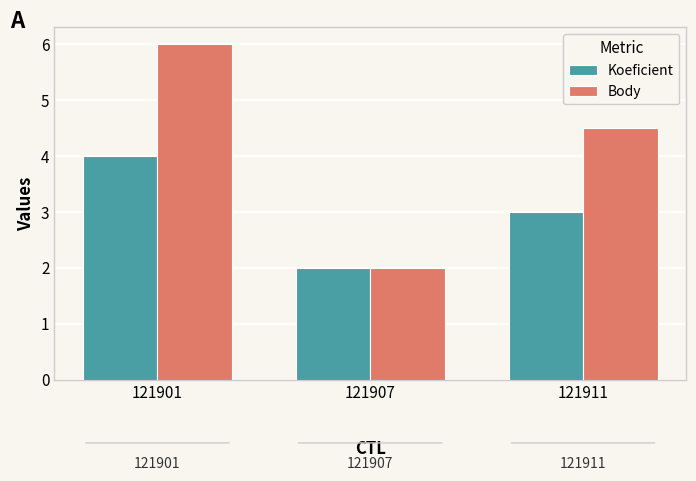

What is the maximum value shown in the chart?

6.0